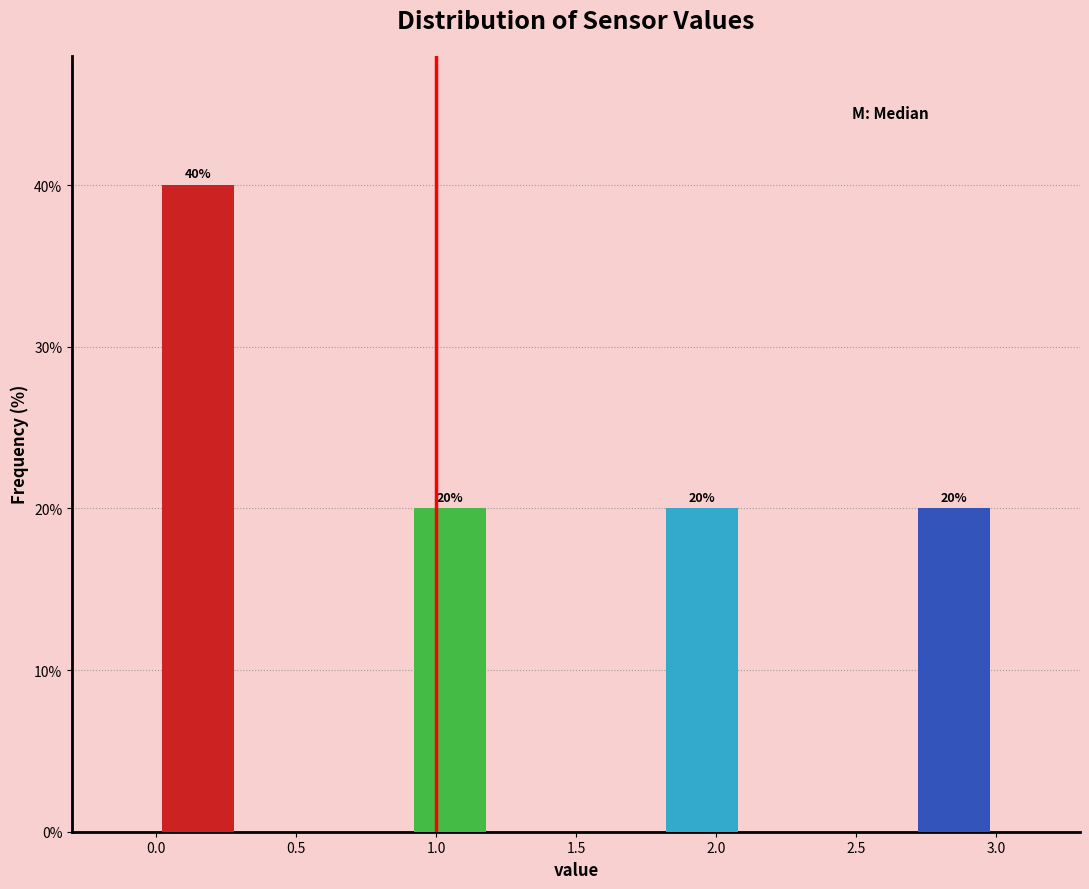

Over which range of the x-axis is the bar tallest?

0.0 to 0.3